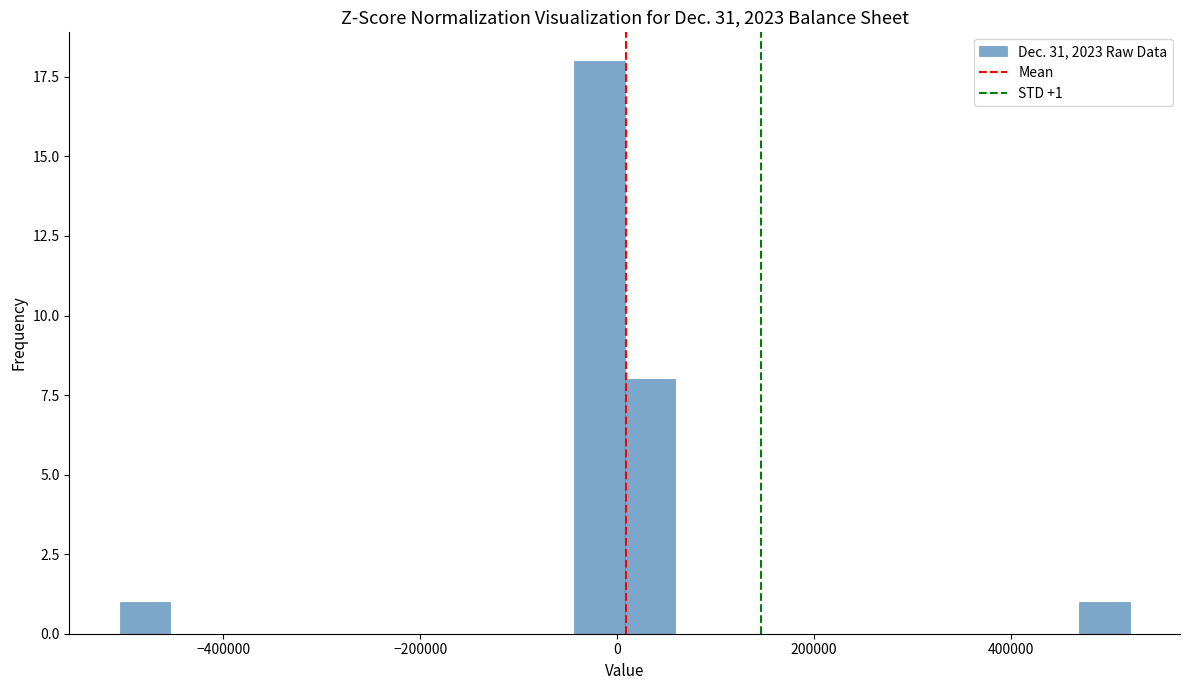

Read against the x-axis, roughly where is the centre of the tallest bar?

-20000